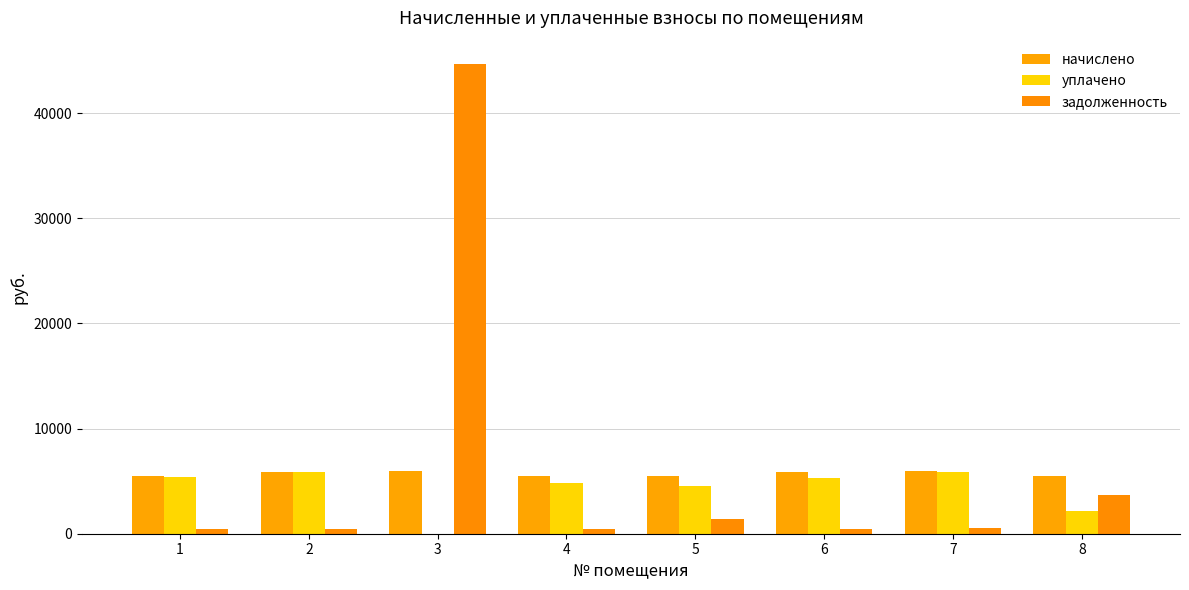

How many groups of bars are there?

8